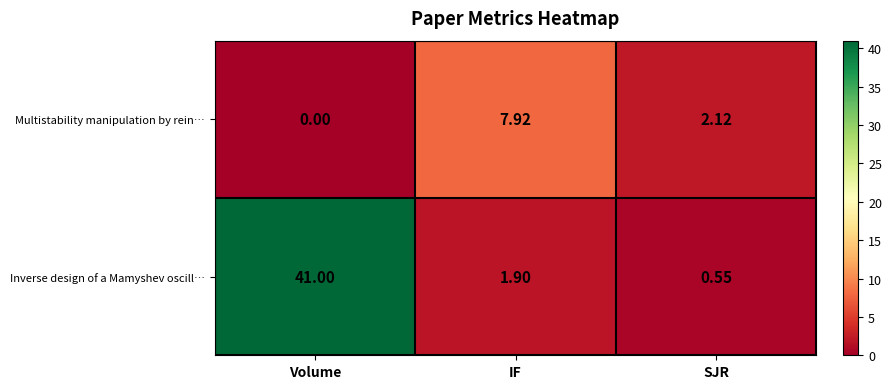

What is the greatest value displayed?

41.0